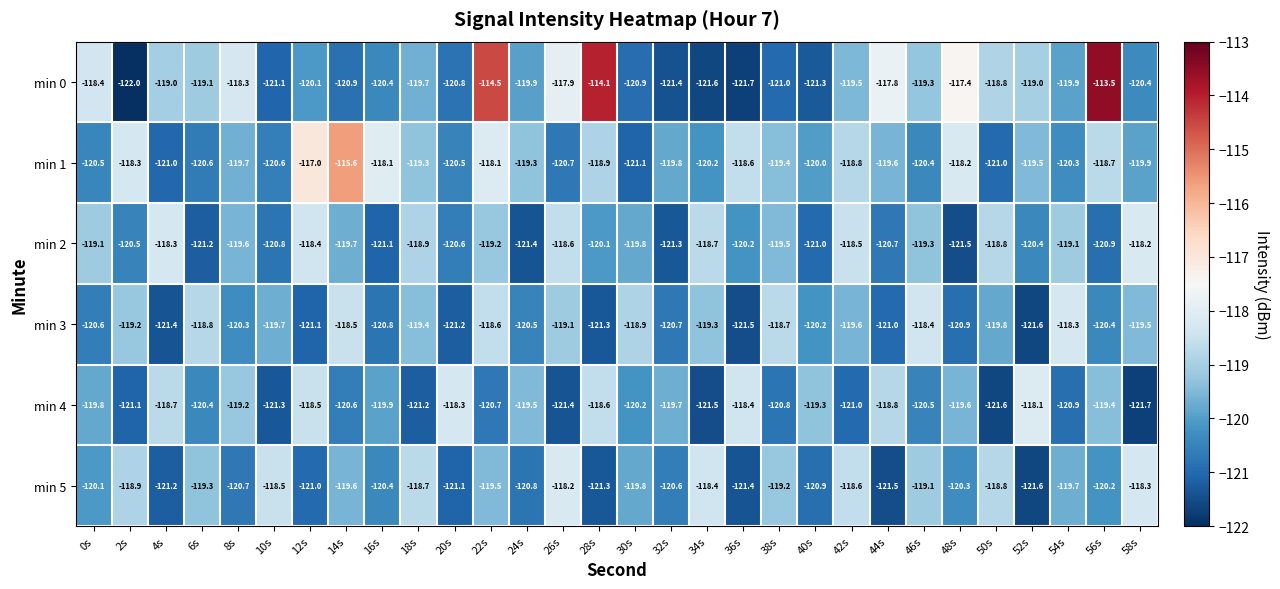

List the labels in order of min 5 value, smallest first.

52s, 44s, 36s, 28s, 4s, 20s, 12s, 40s, 24s, 8s, 32s, 16s, 48s, 56s, 0s, 30s, 54s, 14s, 22s, 6s, 38s, 46s, 2s, 50s, 18s, 42s, 10s, 34s, 58s, 26s